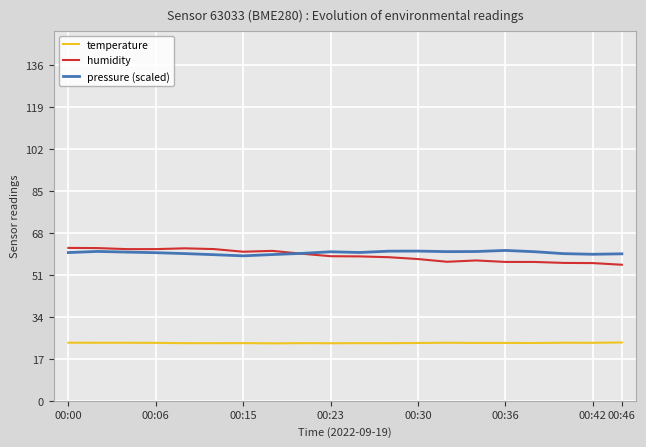

What is the sum of all humidity values?

1176.0